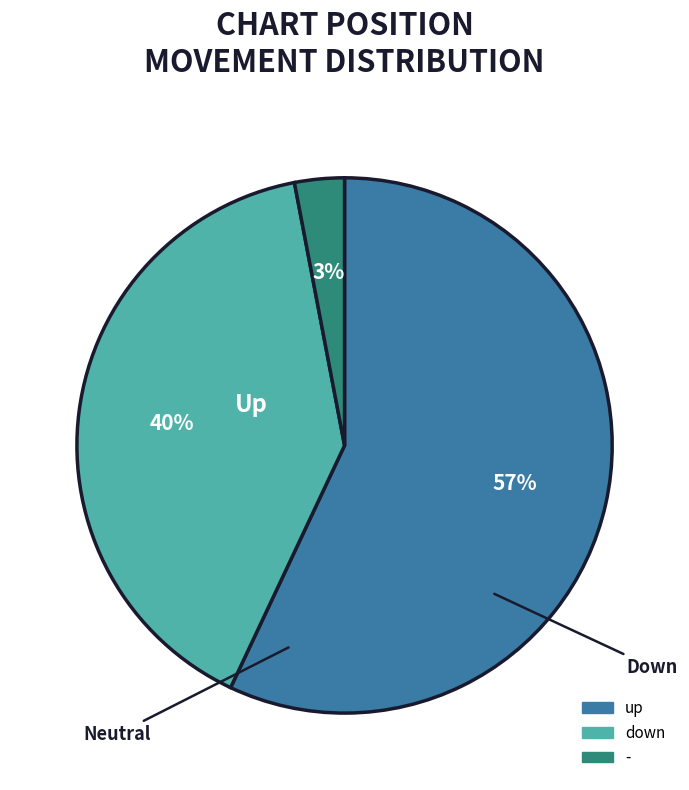

Rank the categories by value from highest to lowest.

up, down, -